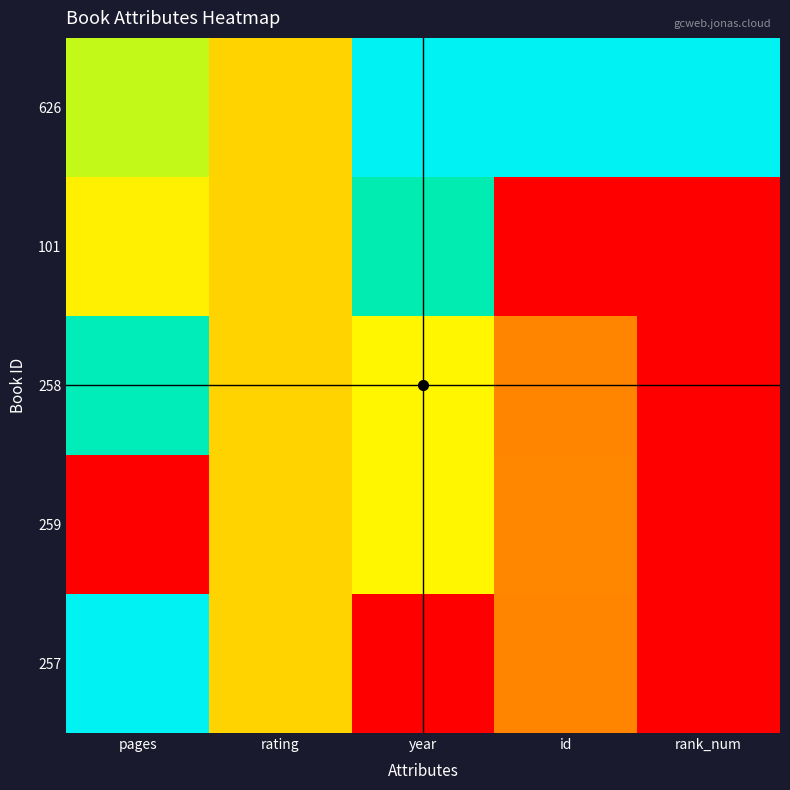

Between year and rating, which is larger?

year